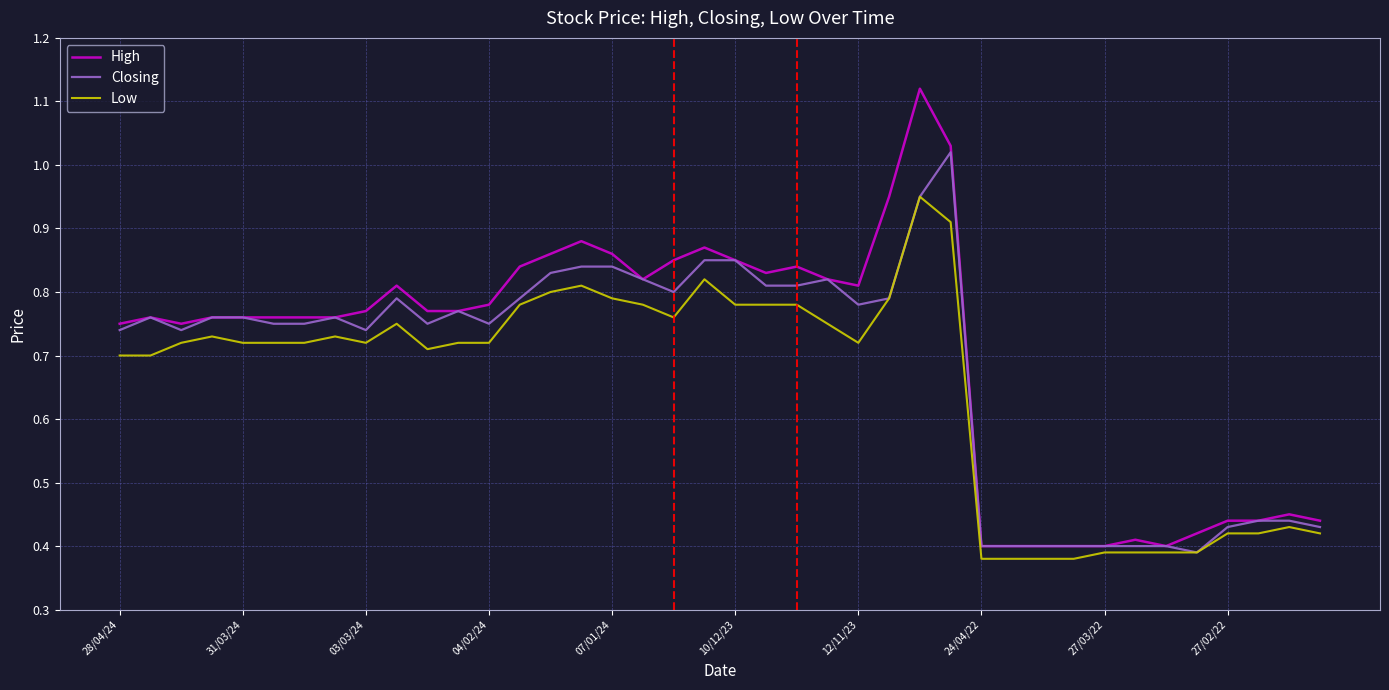

List the series in order of their peak value, lowest first.

Low, Closing, High